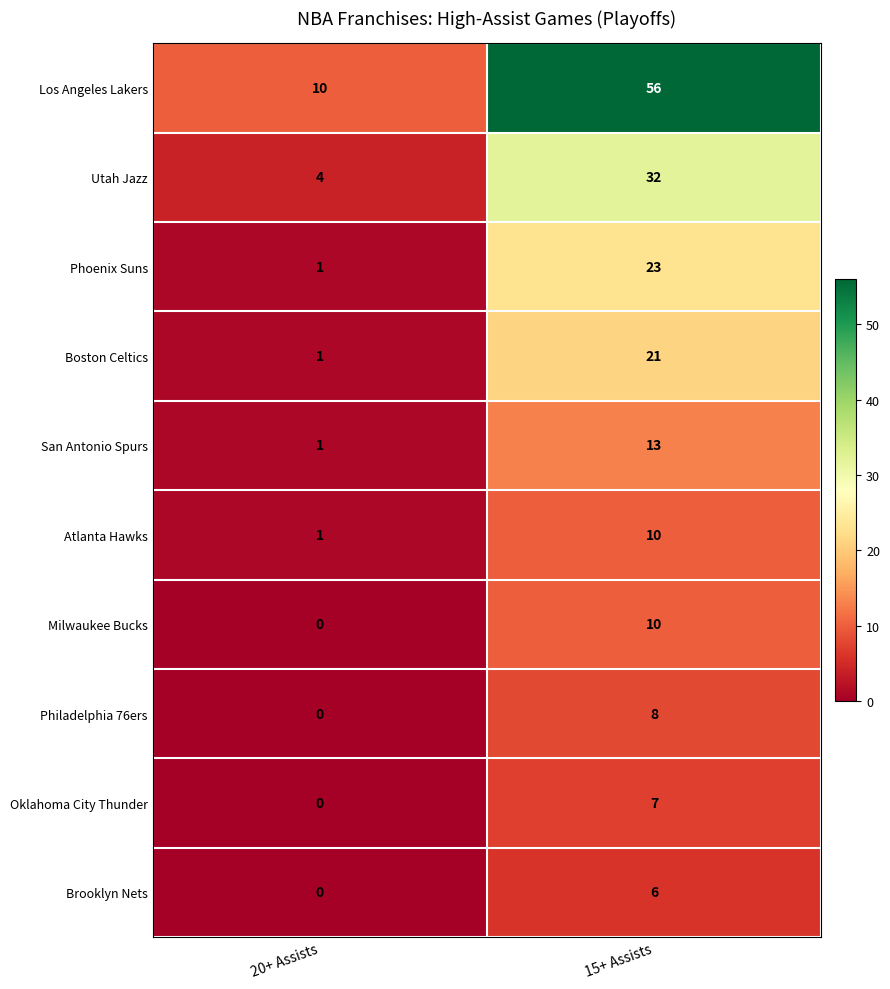

Which series has the largest range (max minus min)?

Los Angeles Lakers